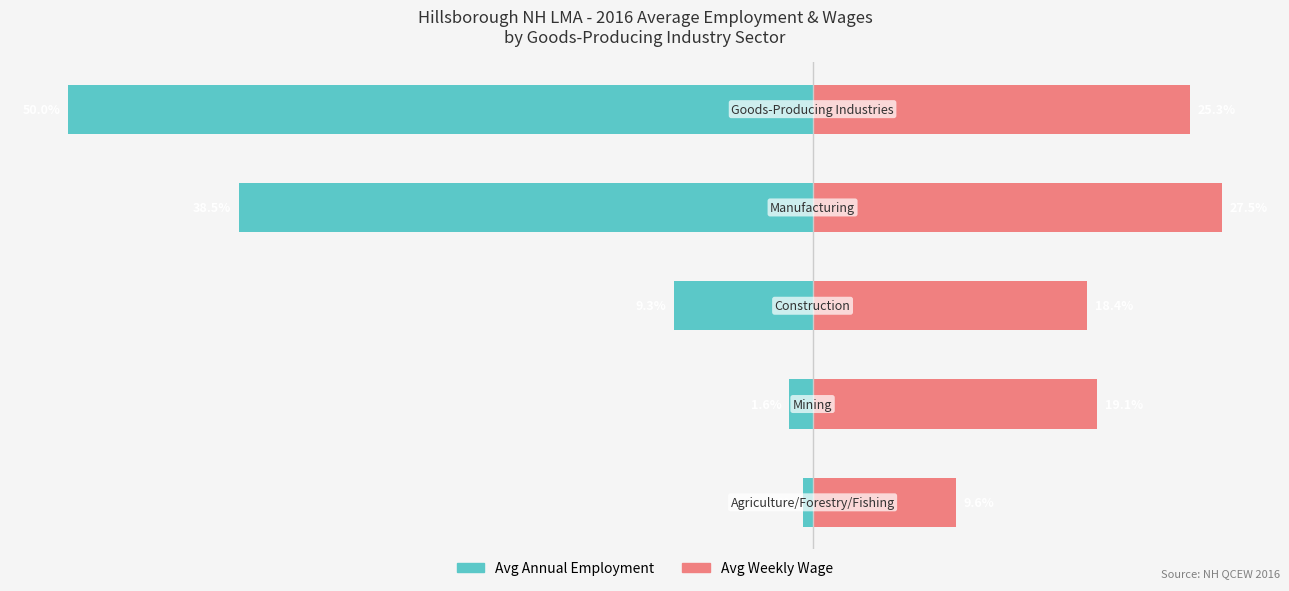

How many data points in Avg Annual Employment are above -9?

2